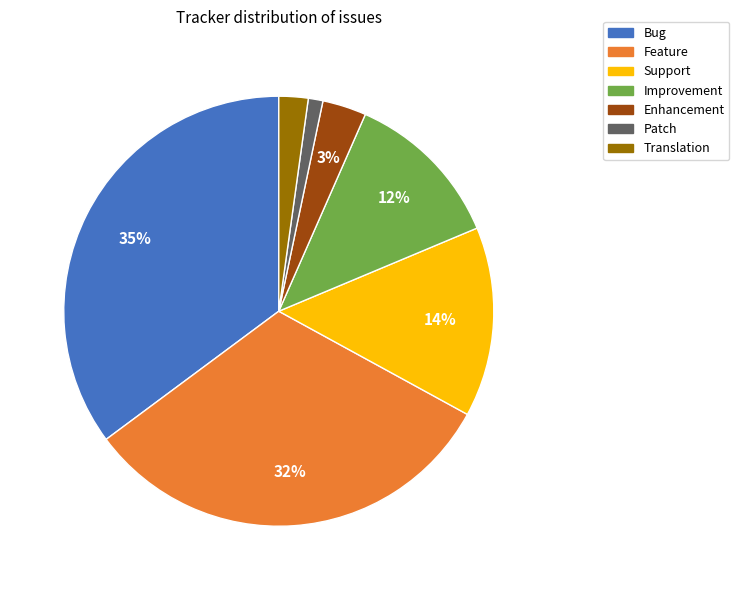

Which has a higher value, Improvement or Support?

Support